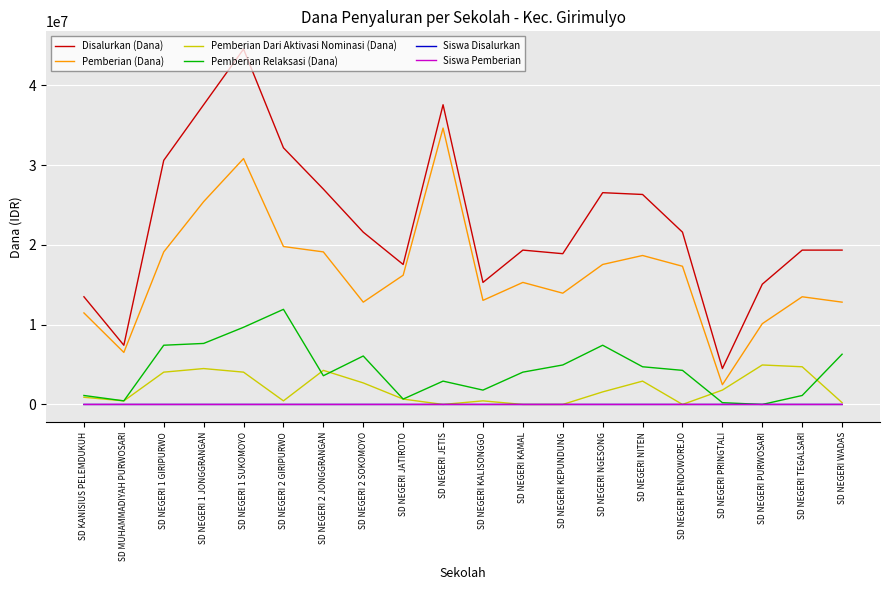

The value of Pemberian (Dana) at SD NEGERI KAMAL is 10410263. True or false?

False